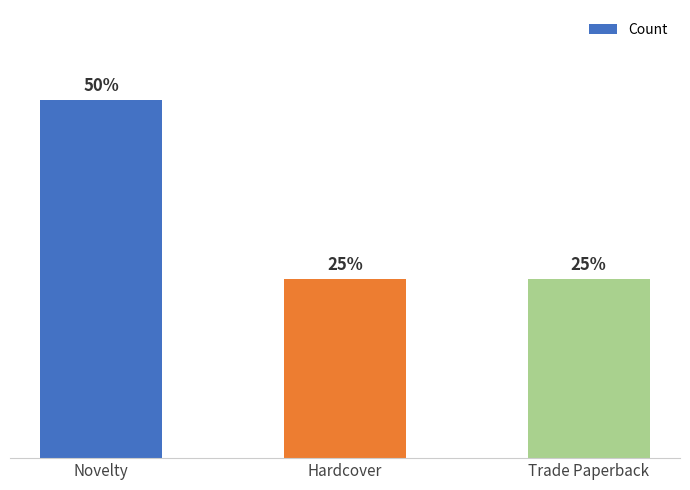

Does the chart contain any negative values?

No